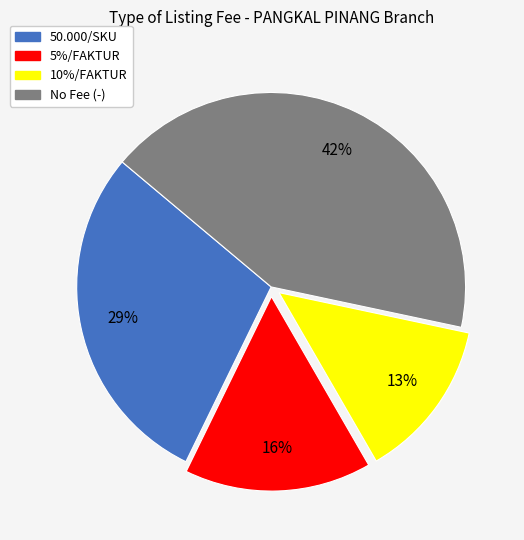

To the nearest percent, what is the difference between the largest and smallest slice percentages?

29%